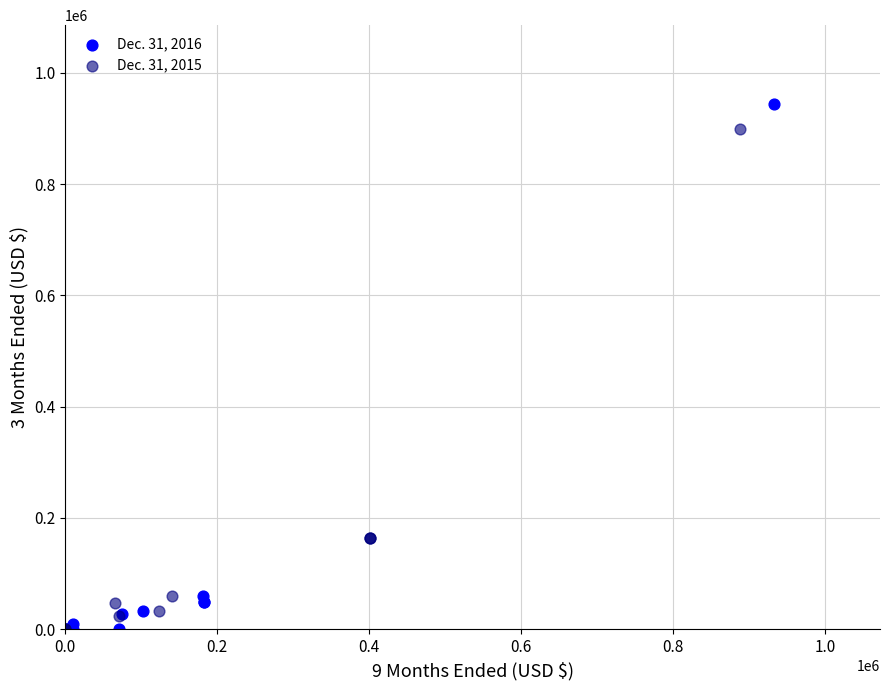

Which series has the largest Y range (max minus min)?

Dec. 31, 2016